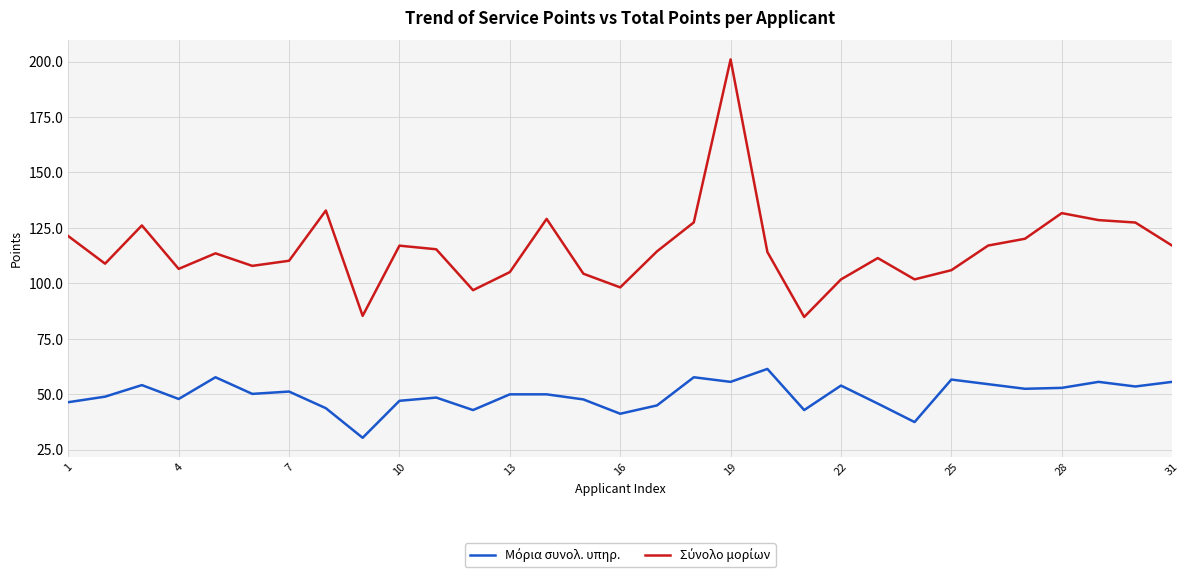

How many lines are shown in the chart?

2